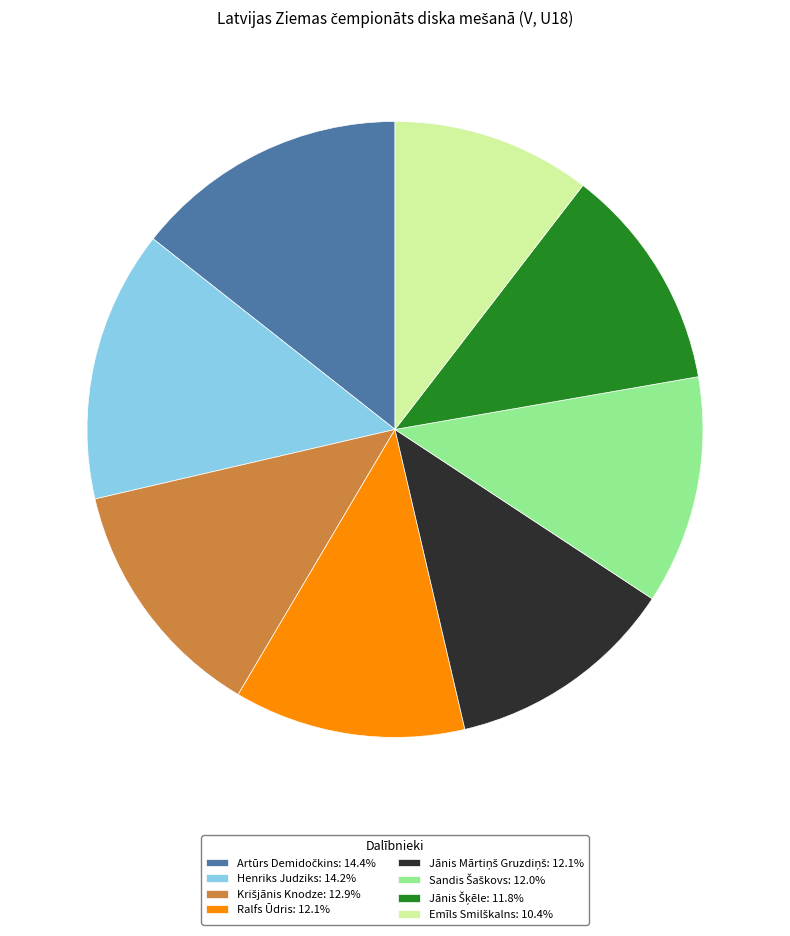

Does any single category account for the majority?

No